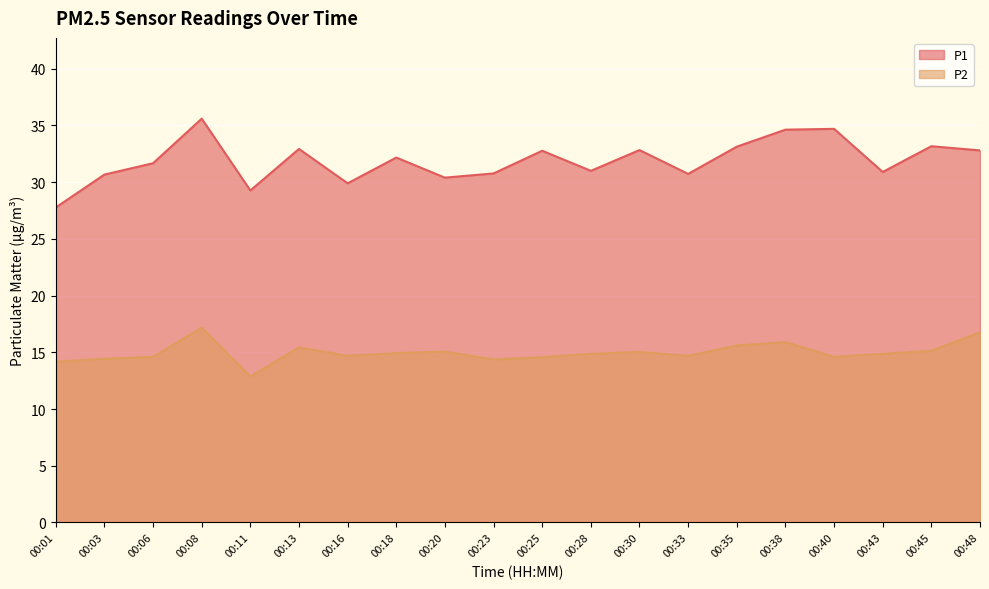

At how many categories does at least one series exceed 24?

20